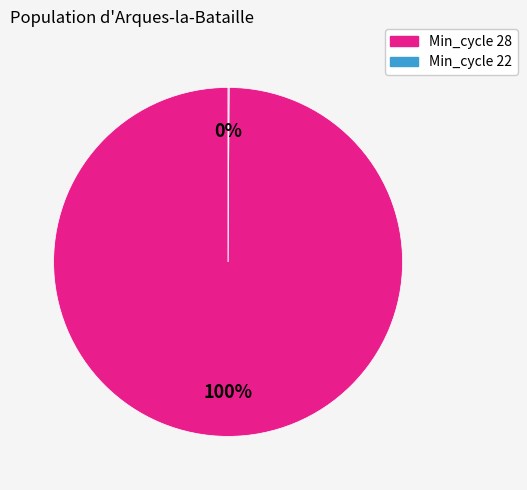

To the nearest percent, what is the average slice percentage?

50%